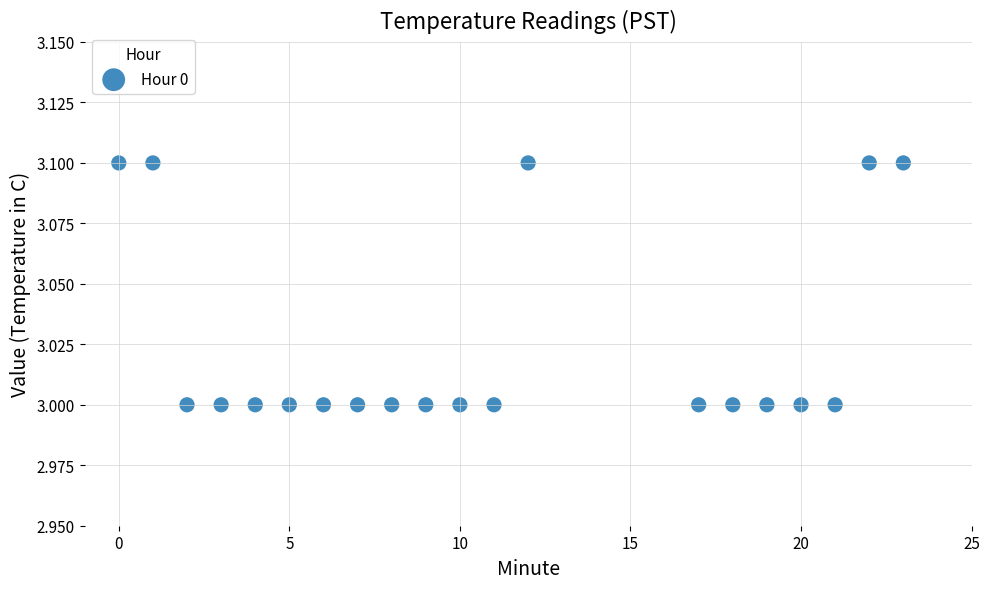

What is the range of X values (max minus min)?

23.0